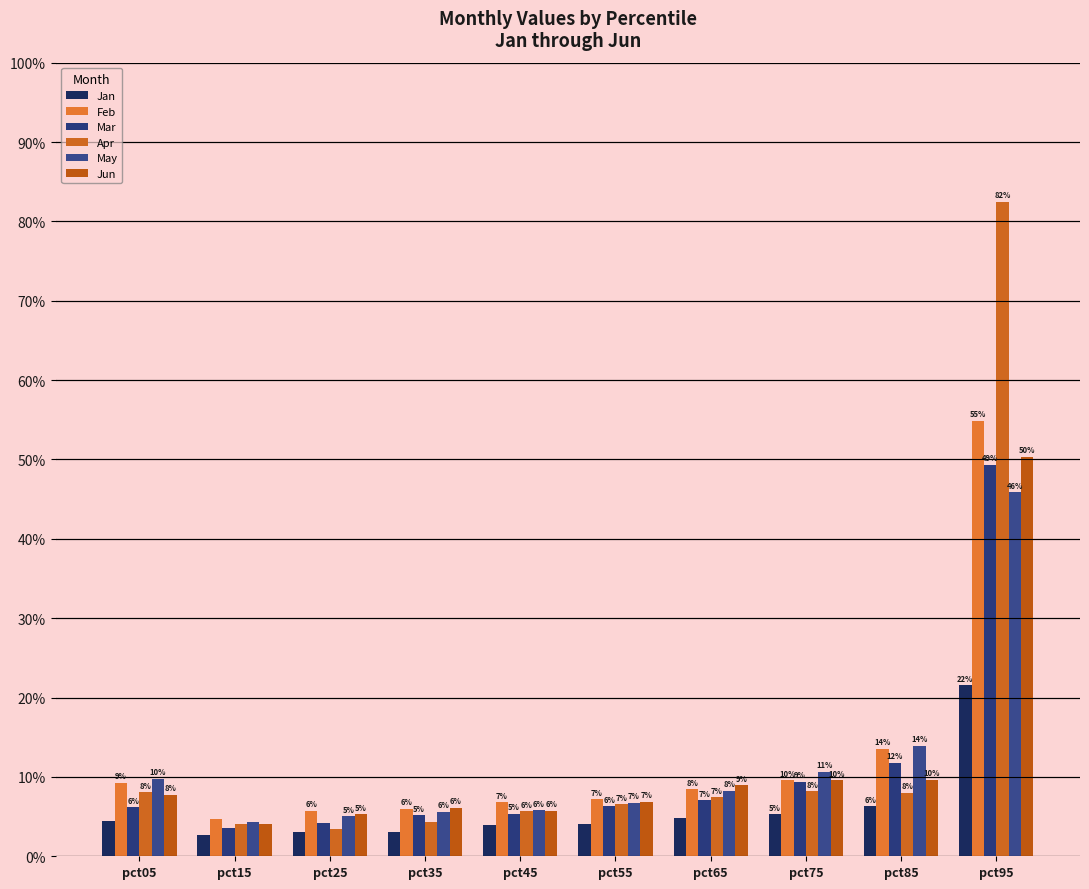

Is it true that Jan equals 0.2 at pct95?

True